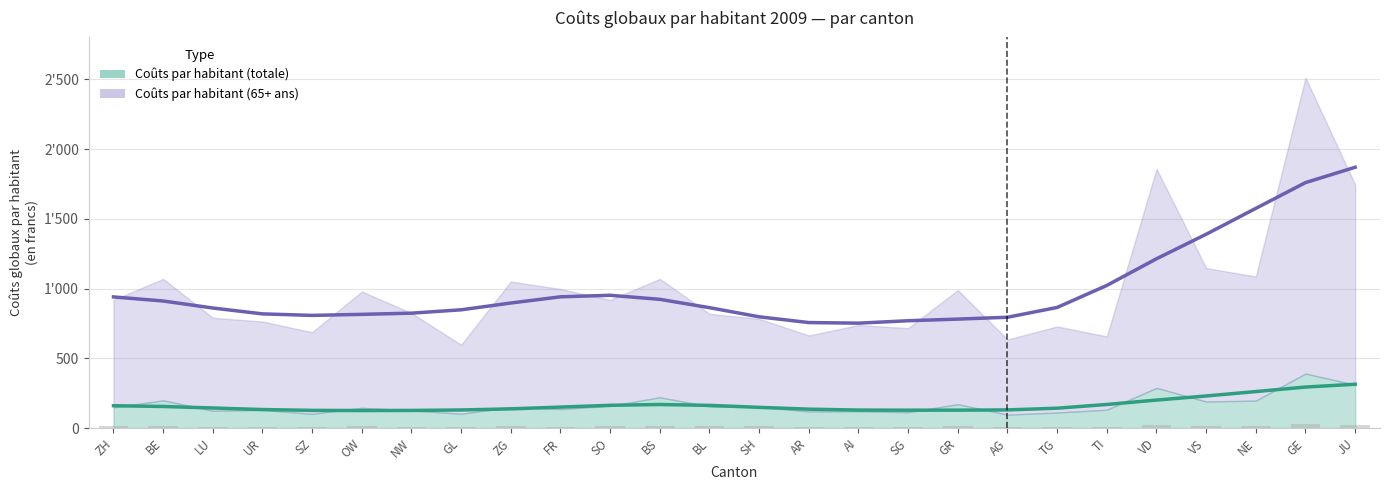

Count the number of categories in the chart.

26